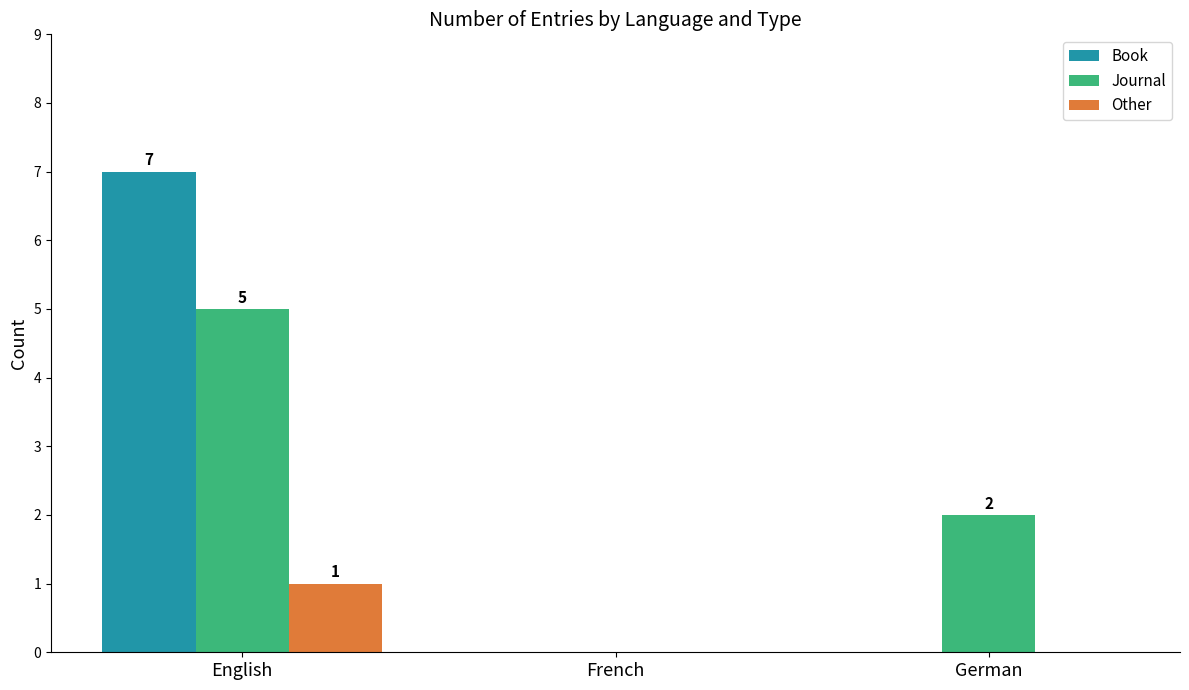

Is the value of Other at English greater than the value of Book at German?

Yes